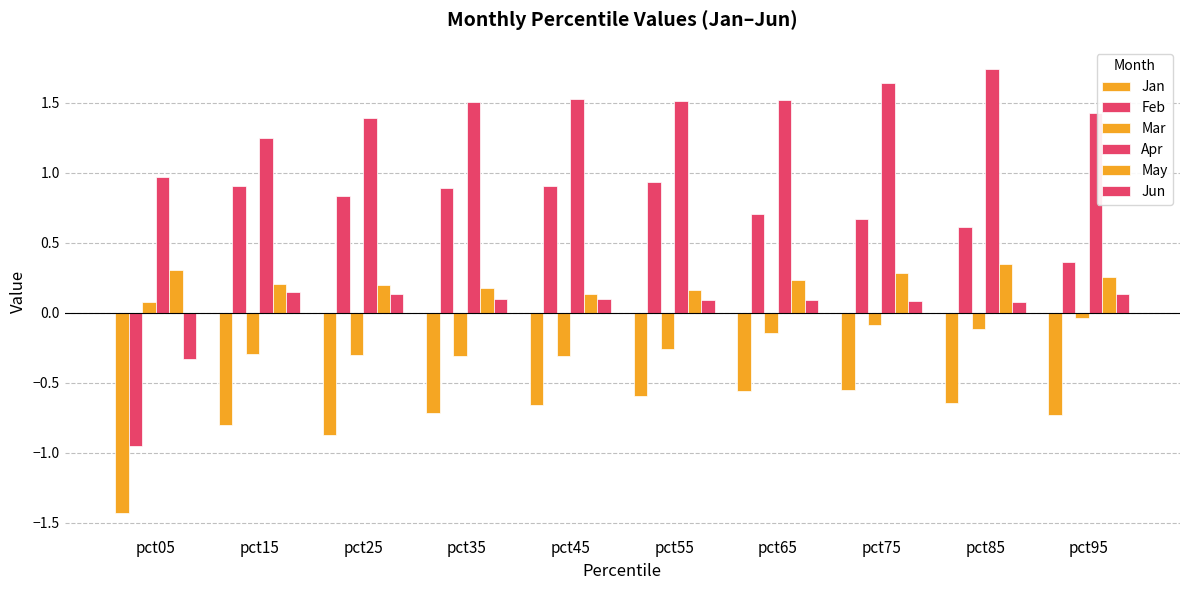

How many bars are there in each group?

6